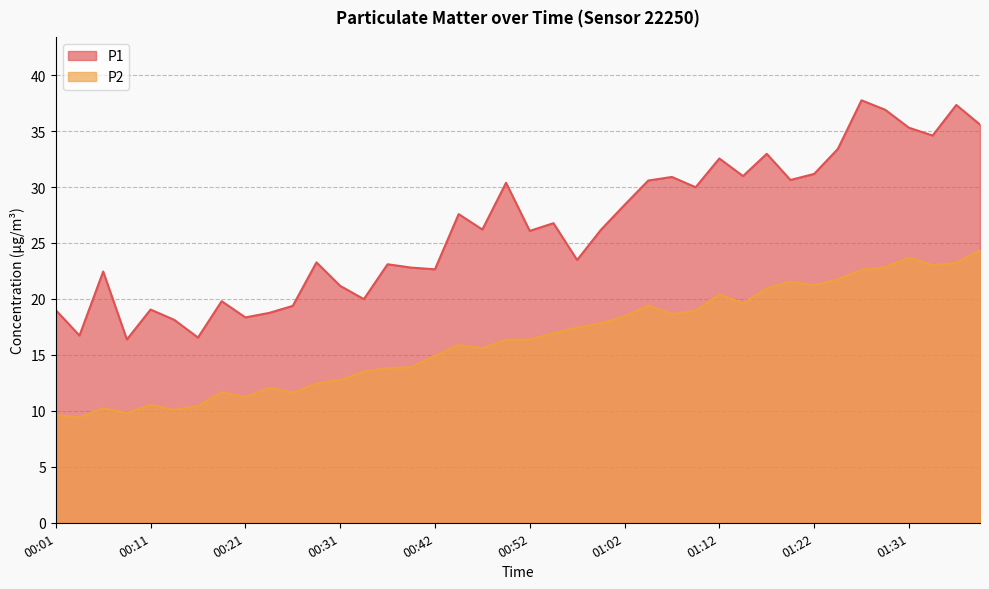

At which category is the sum across all series the highest?

01:36